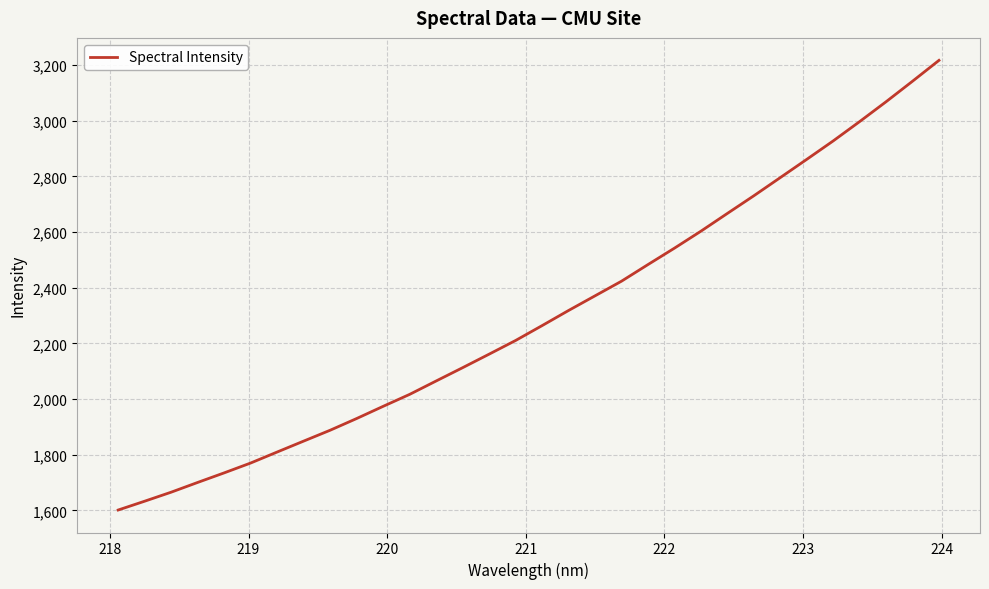

What is the sum of all values?

73530.5